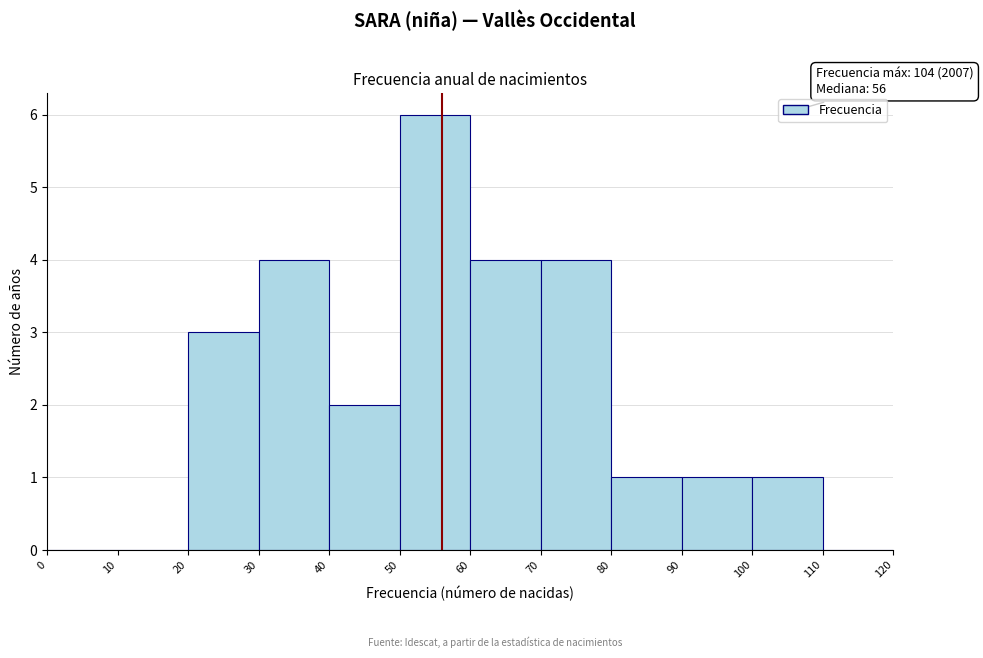

Over which range of the x-axis is the bar tallest?

50 to 60